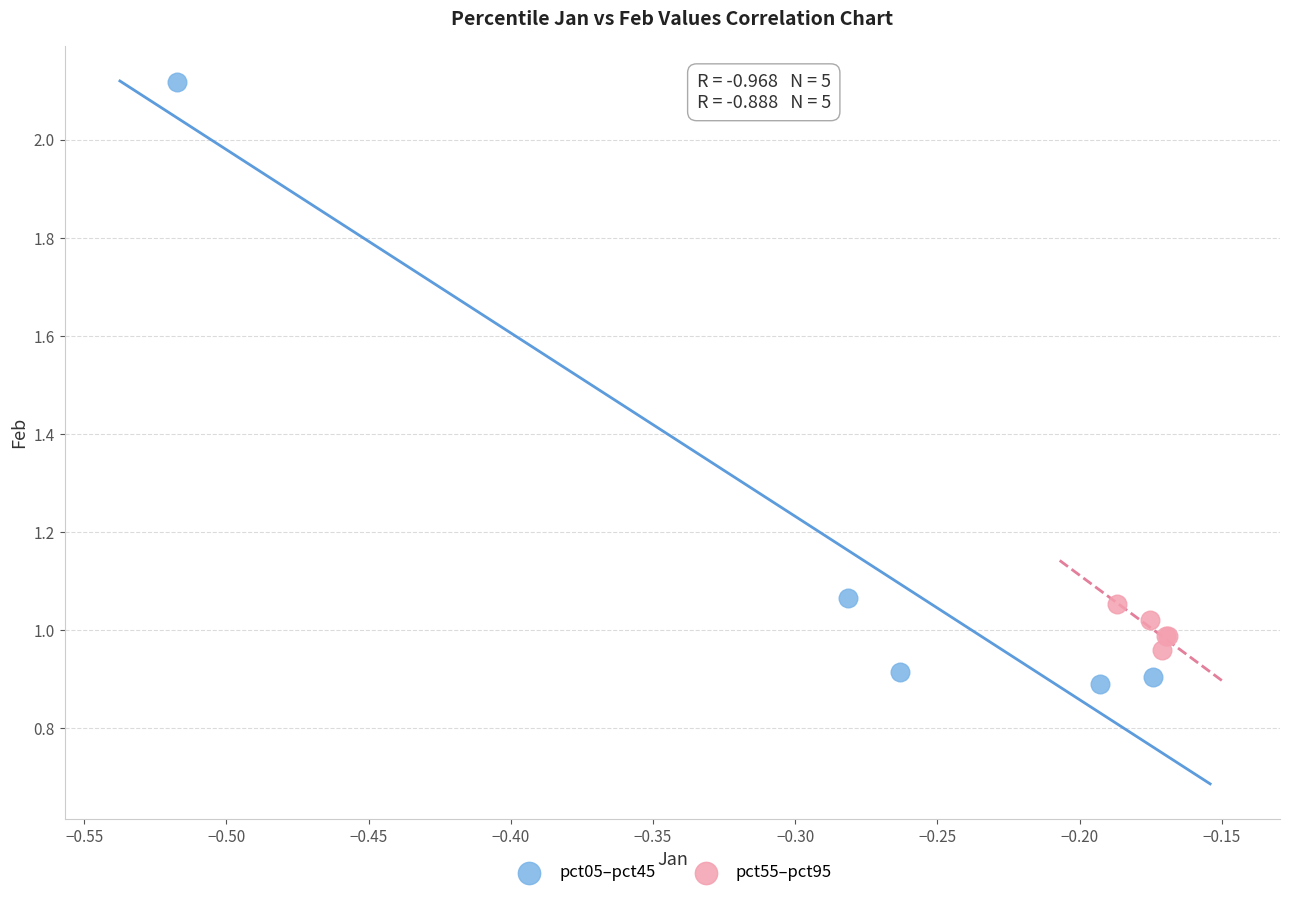

Which series contains the highest Y value?

pct05–pct45